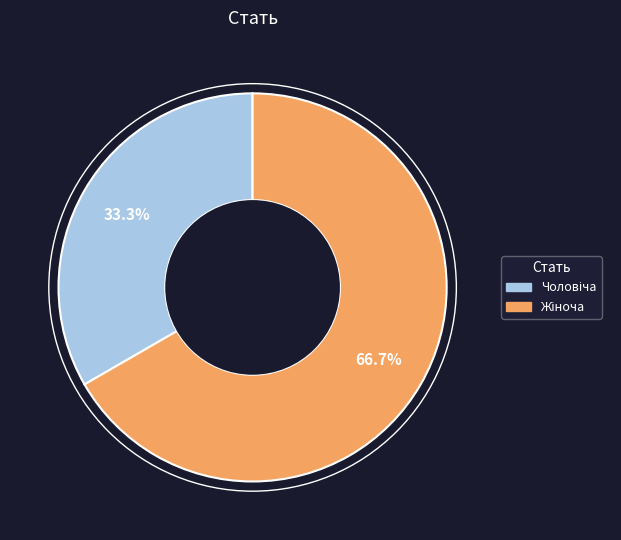

Is there any slice that represents more than half of the pie?

Yes